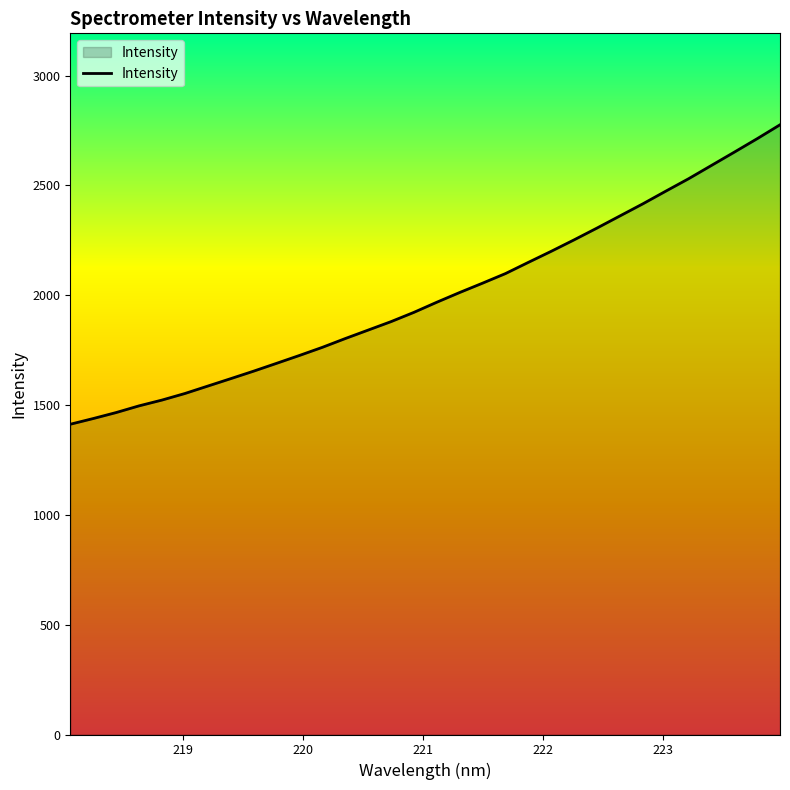

What is the difference between the maximum and minimum values?

1363.3